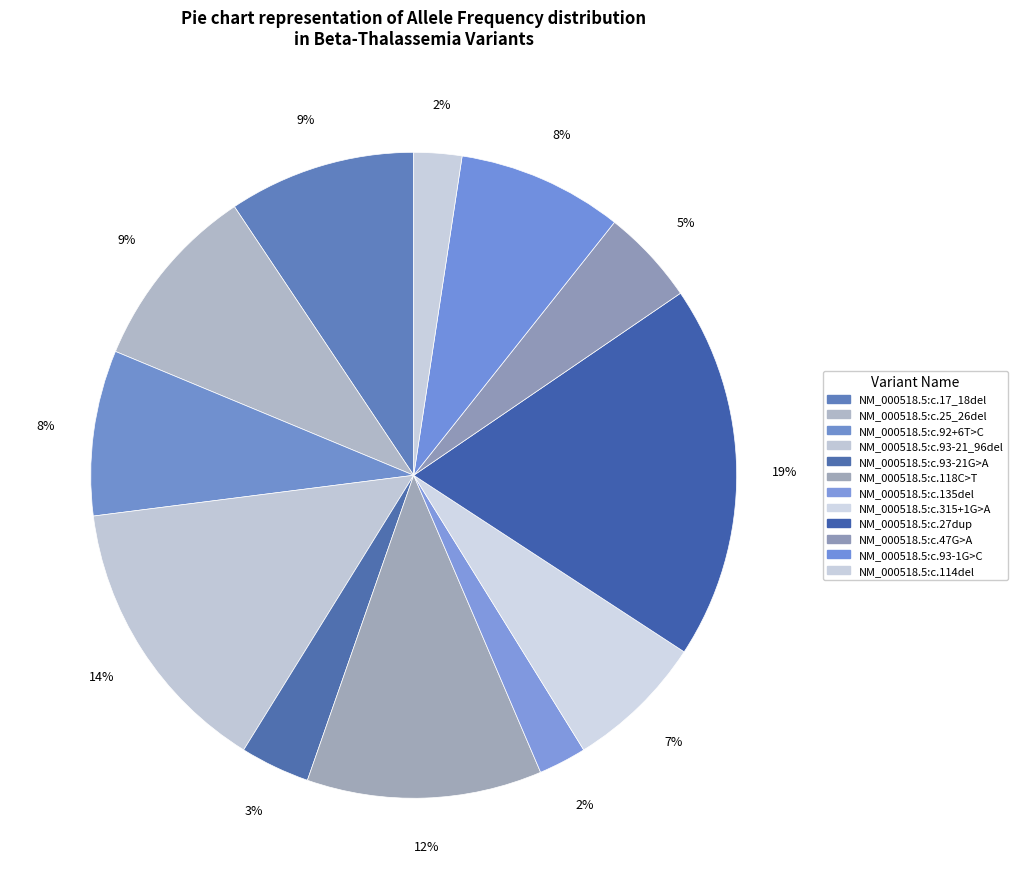

How many segments does this pie chart have?

12